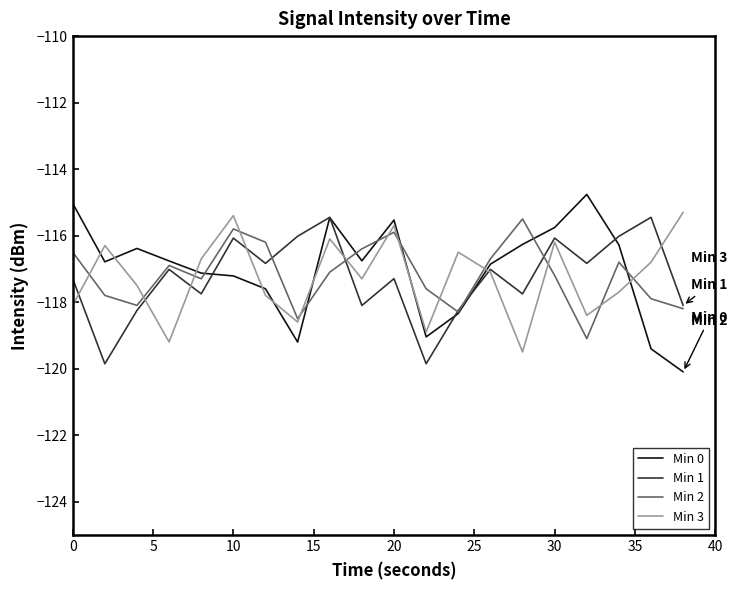

What is the smallest value displayed?

-120.1